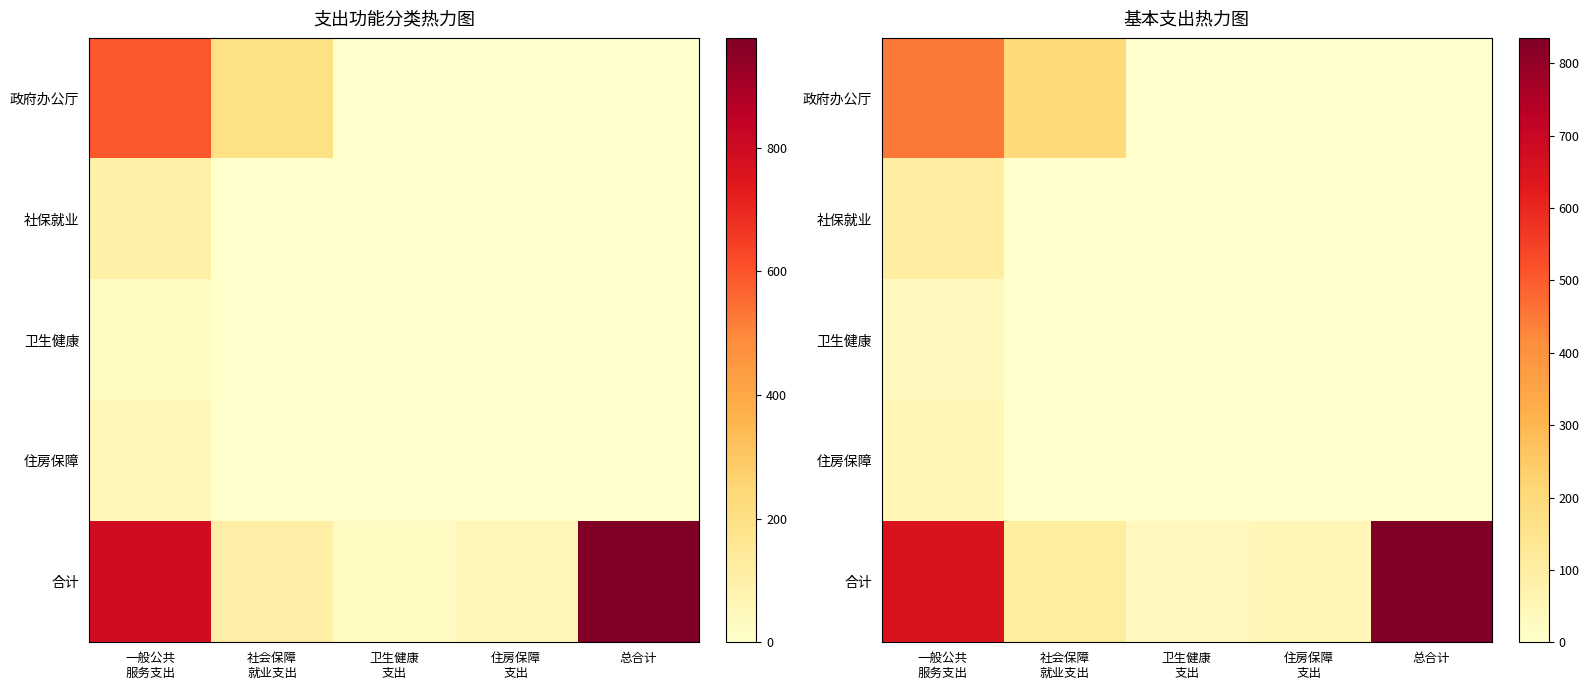

Between 社会保障
就业支出 and 卫生健康
支出, which is larger?

社会保障
就业支出